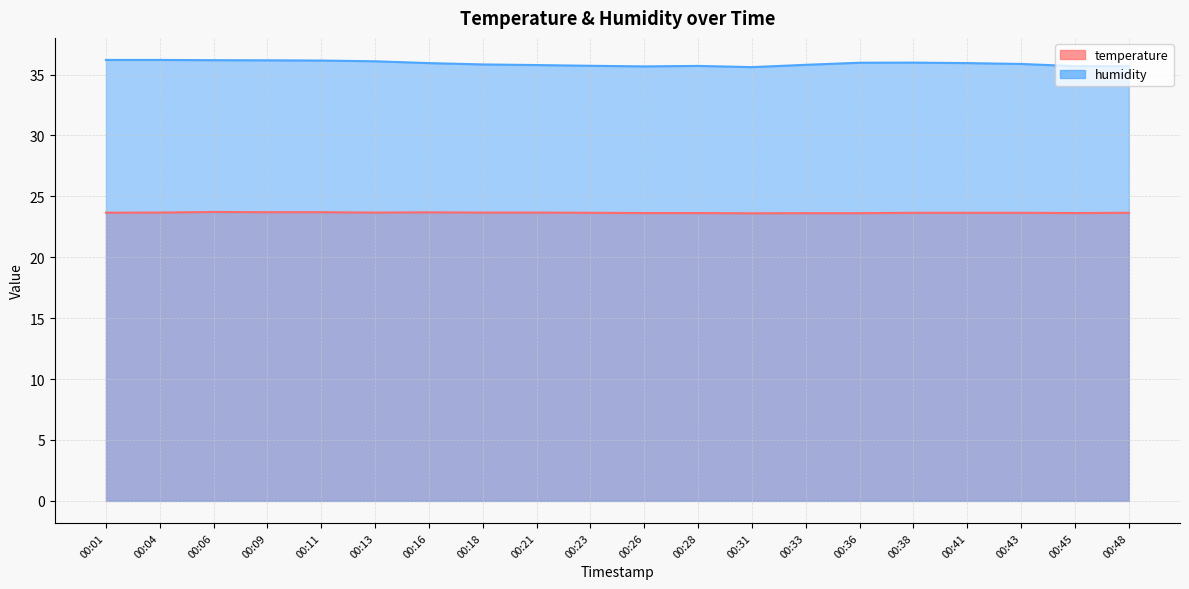

Which category has the lowest value in the temperature series?

00:31